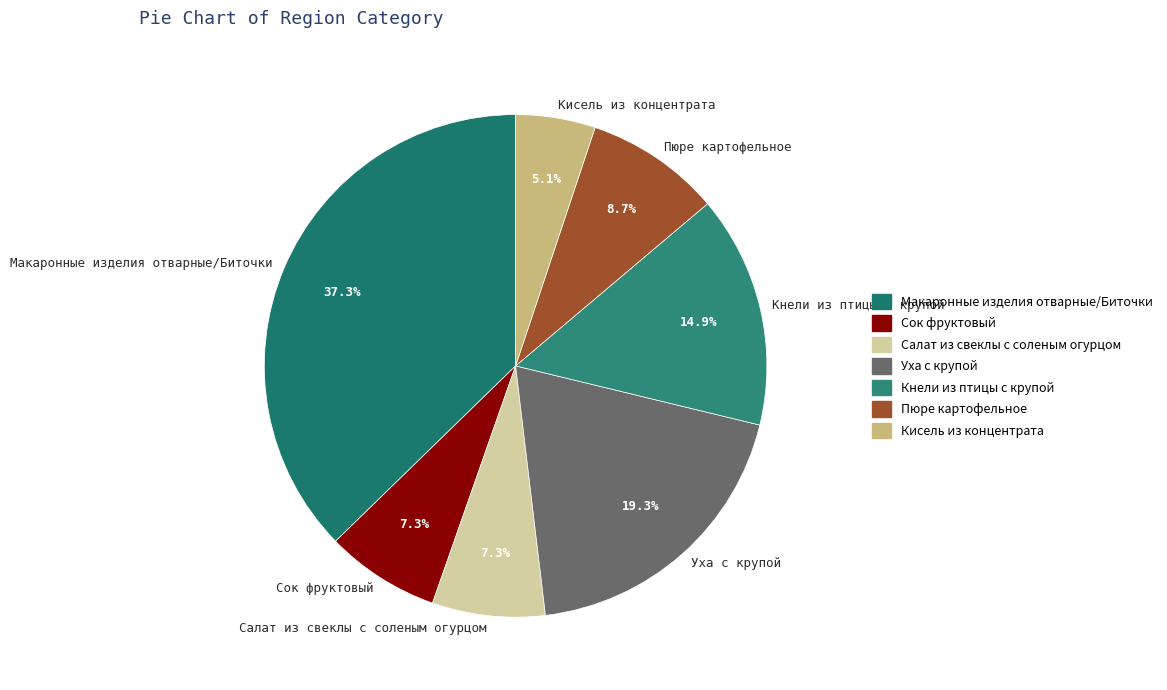

Is there any slice that represents more than half of the pie?

No